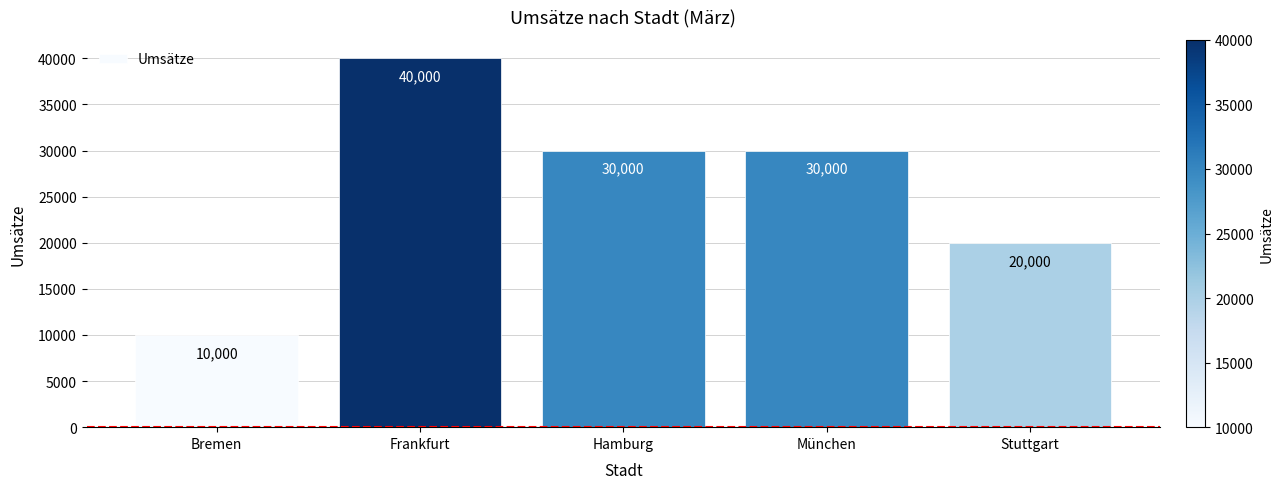

Reading left to right, what are all the values shown in this chart?

Bremen=10000	Frankfurt=40000	Hamburg=30000	München=30000	Stuttgart=20000